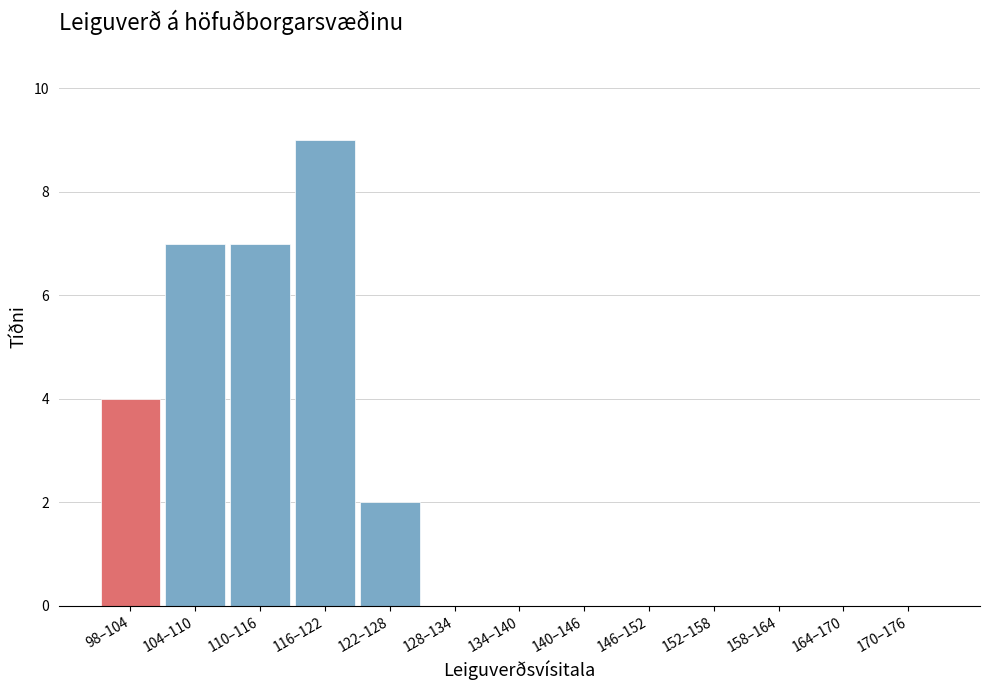

Reading left to right, what are all the values shown in this chart?

98–104=4	104–110=7	110–116=7	116–122=9	122–128=2	128–134=0	134–140=0	140–146=0	146–152=0	152–158=0	158–164=0	164–170=0	170–176=0